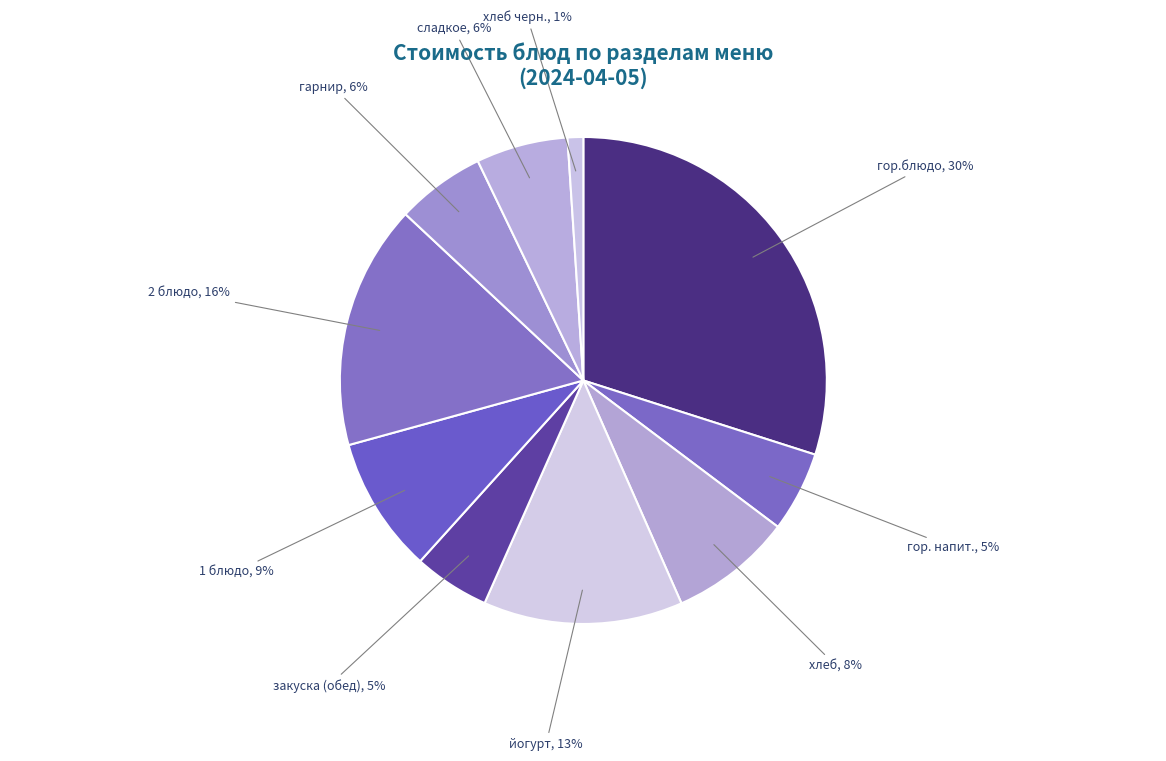

The гор.блюдо slice represents 30% of the pie. True or false?

True